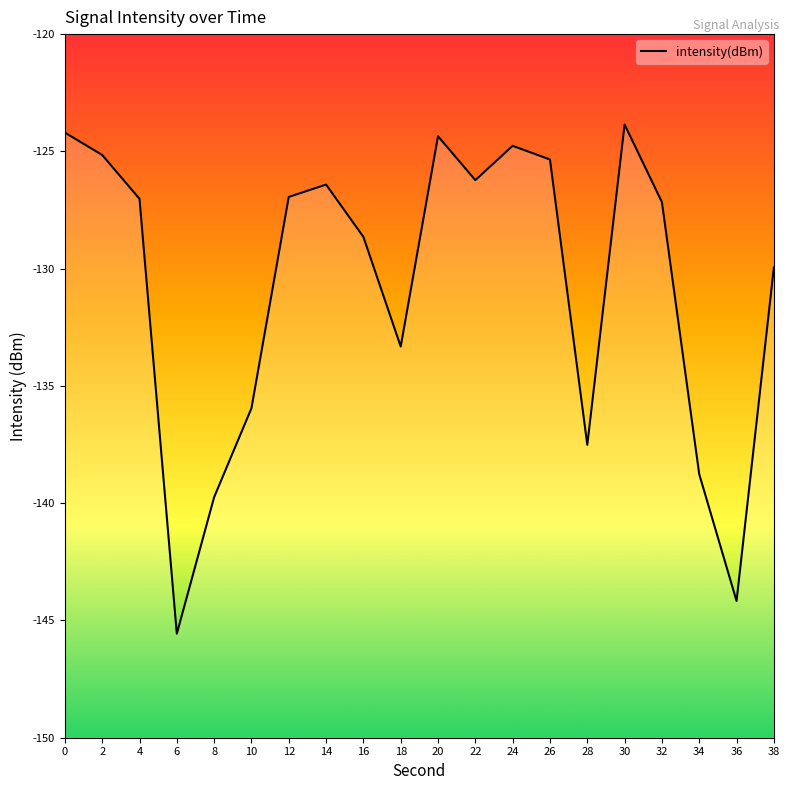

How many interior local valleys (lower than both neighbors) does the data have?

5